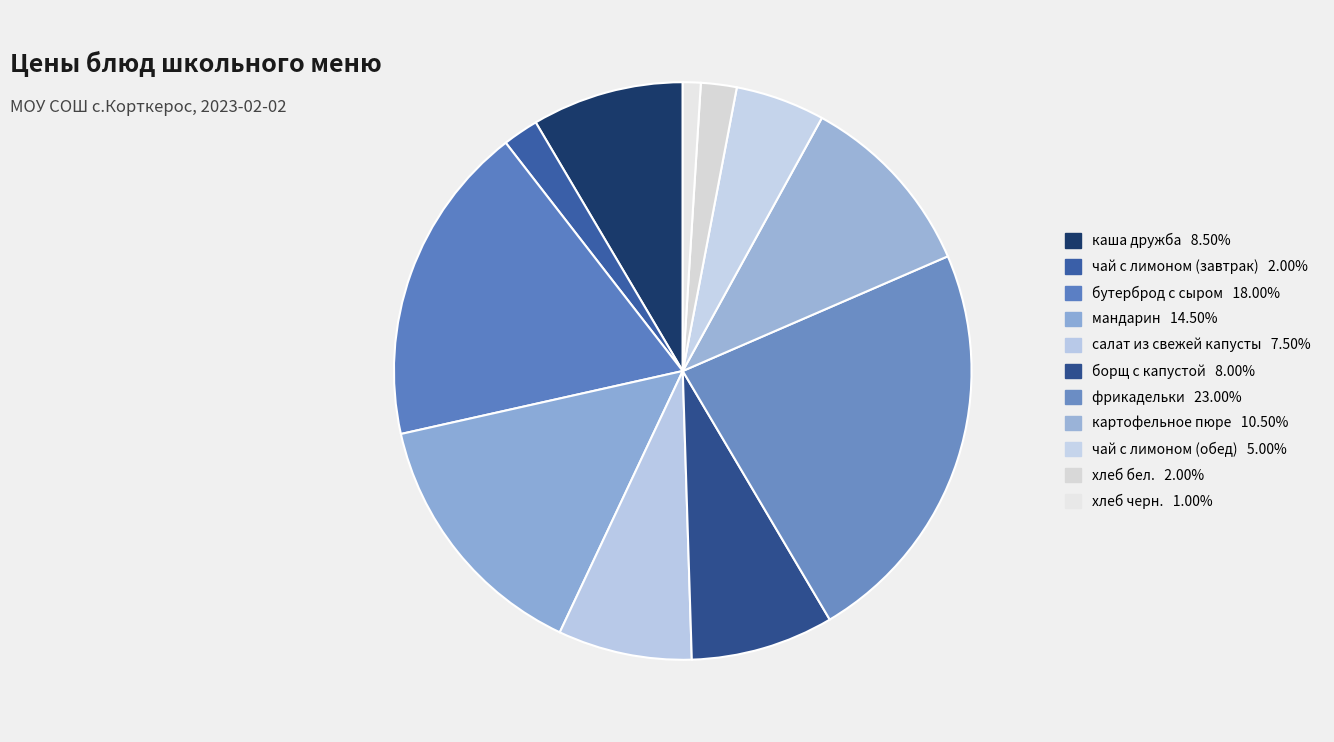

To the nearest percent, what is the difference between the largest and smallest slice percentages?

22%